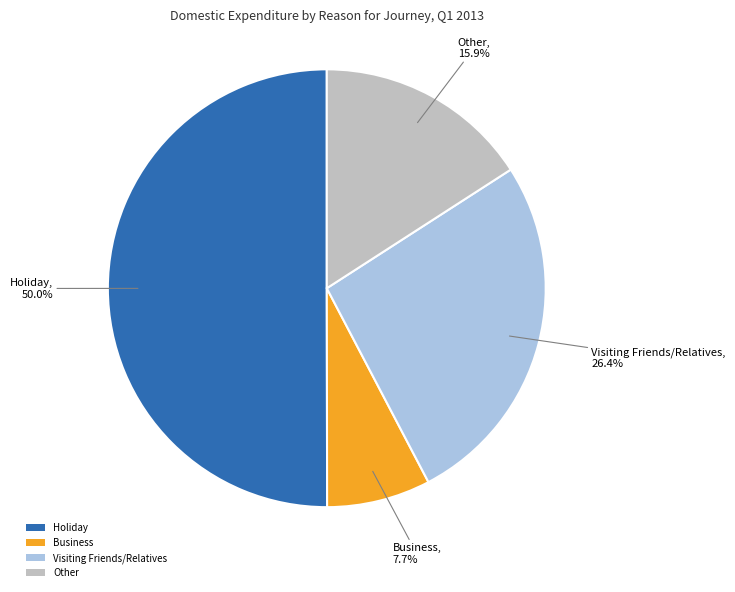

Rank the categories by value from lowest to highest.

Business, Other, Visiting Friends/Relatives, Holiday